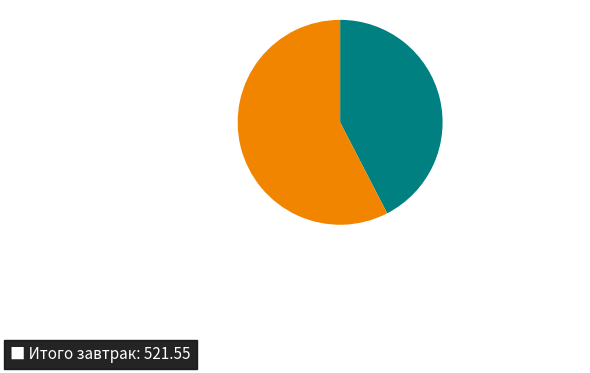

Does any single category account for the majority?

Yes